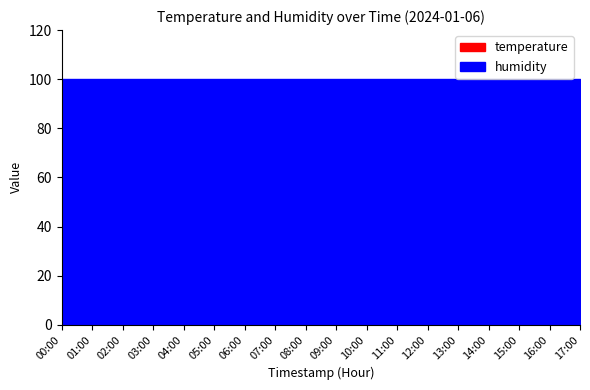

Which series has the widest spread of values?

temperature